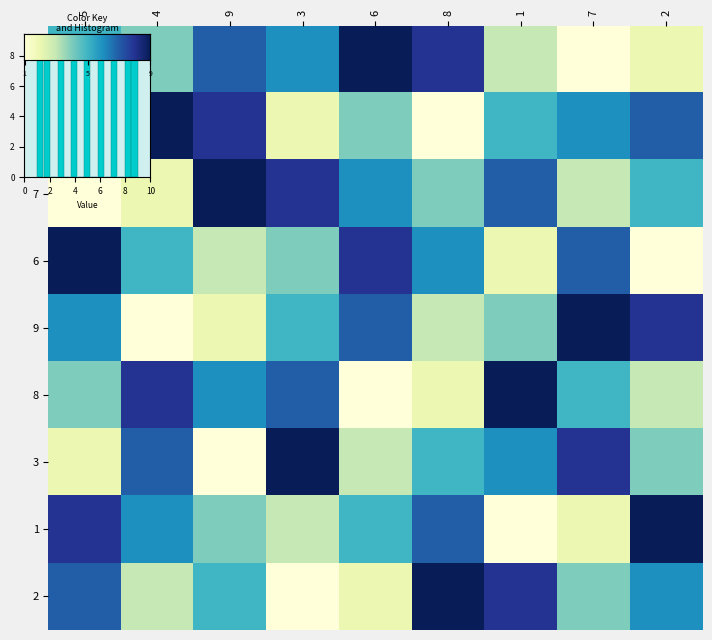

Which series has the largest range (max minus min)?

5